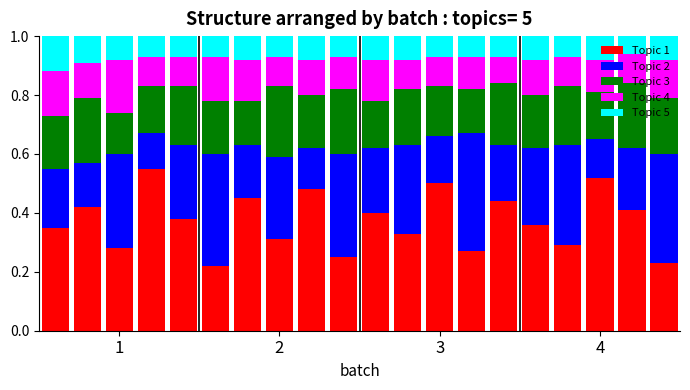

Are the bars horizontal?

No